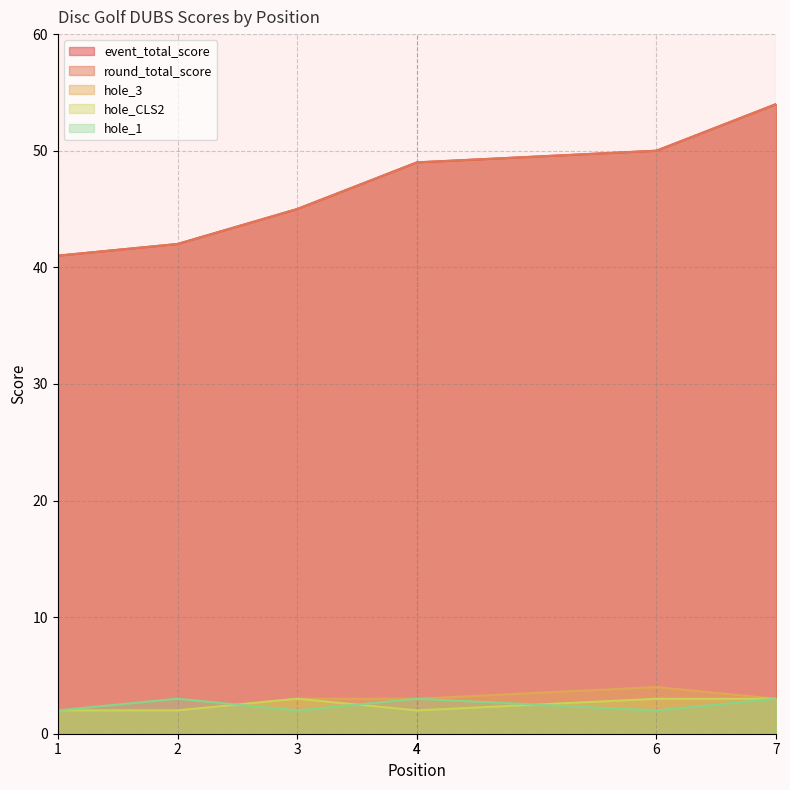

What are all the series names shown in the legend?

event_total_score, round_total_score, hole_3, hole_CLS2, hole_1